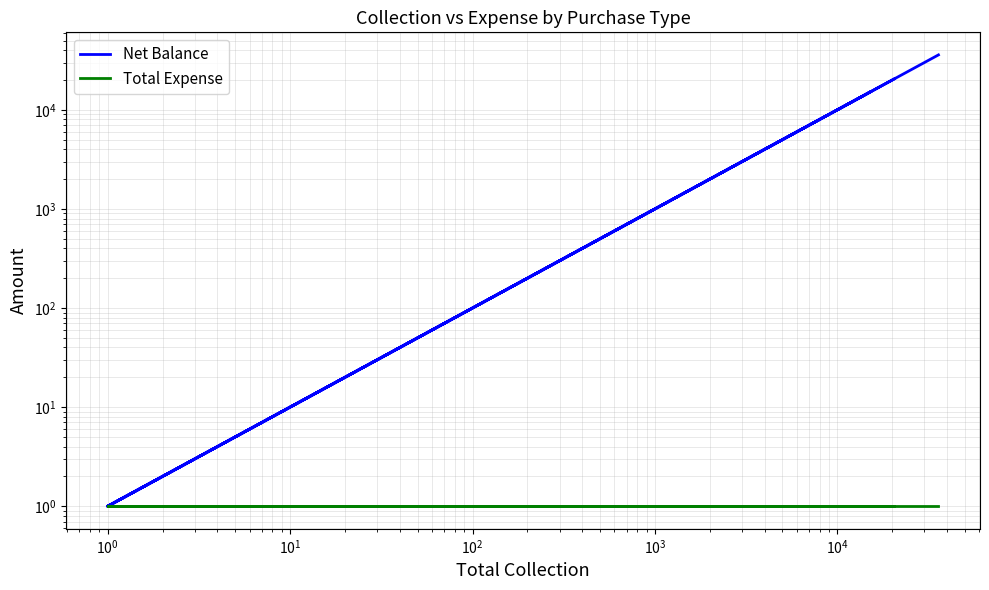

Which series has the widest spread of values?

Net Balance